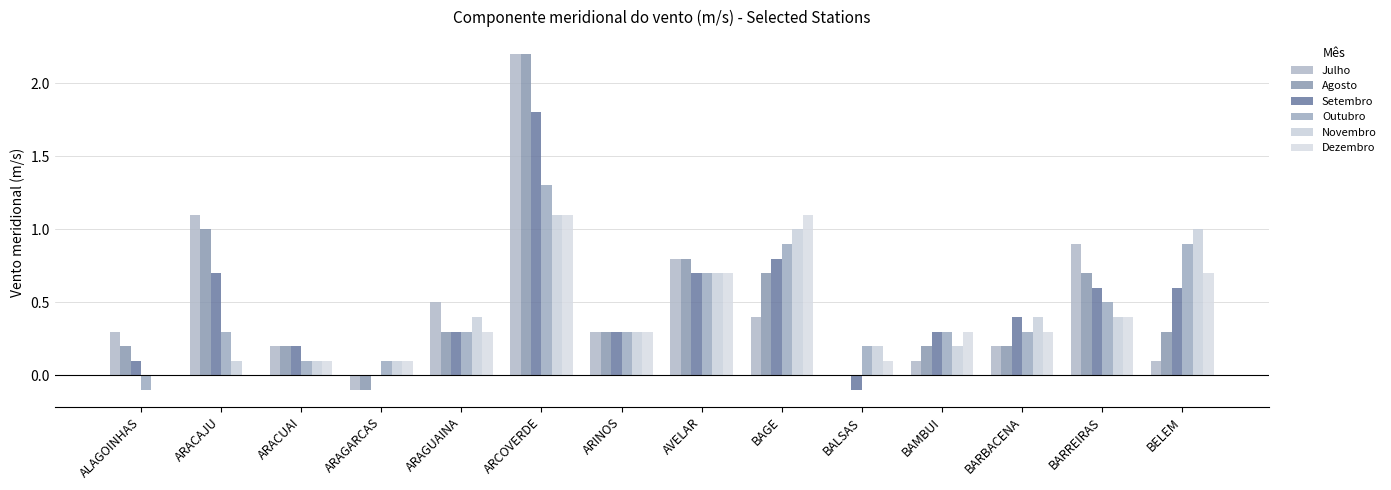

List the labels in order of Novembro value, largest first.

ARCOVERDE, BAGE, BELEM, AVELAR, ARAGUAINA, BARBACENA, BARREIRAS, ARINOS, BALSAS, BAMBUI, ARACAJU, ARACUAI, ARAGARCAS, ALAGOINHAS